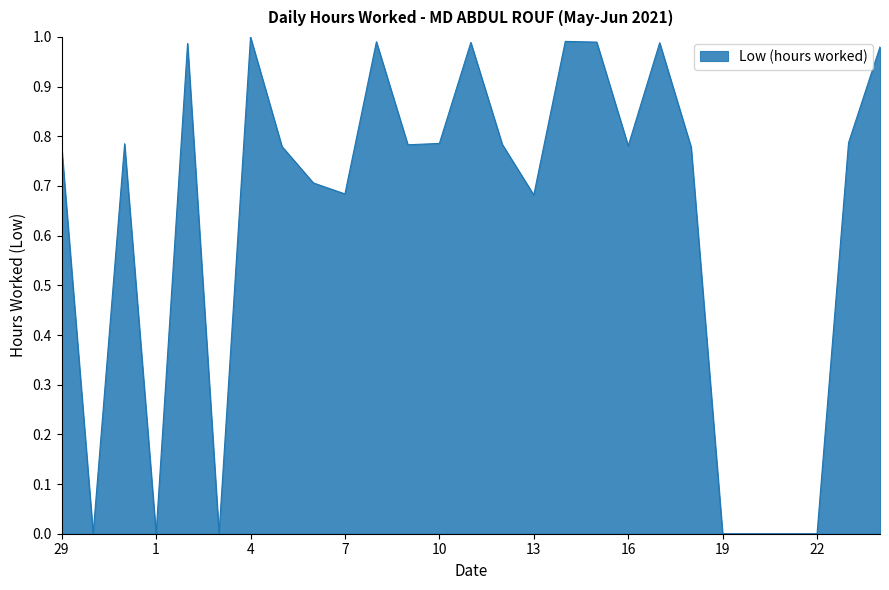

What is the sum of all values?

17.0